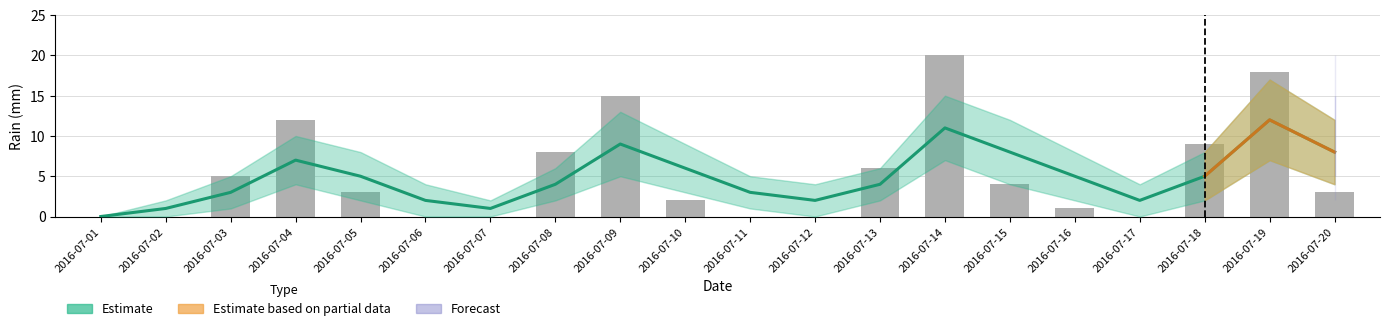

List the labels in order of value, smallest first.

2016-07-01, 2016-07-02, 2016-07-06, 2016-07-07, 2016-07-11, 2016-07-12, 2016-07-17, 2016-07-16, 2016-07-10, 2016-07-05, 2016-07-20, 2016-07-15, 2016-07-03, 2016-07-13, 2016-07-08, 2016-07-18, 2016-07-04, 2016-07-09, 2016-07-19, 2016-07-14